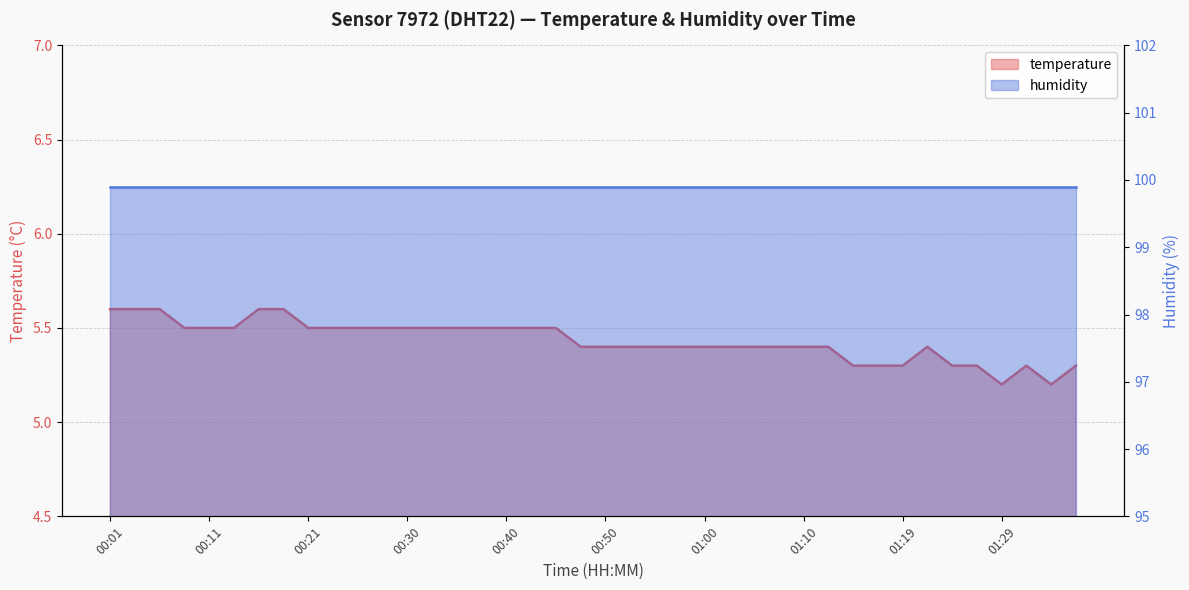

Reading right to left, list all the values displayed in this chart.

01:36=5.3	01:34=5.2	01:32=5.3	01:29=5.2	01:27=5.3	01:24=5.3	01:22=5.4	01:19=5.3	01:17=5.3	01:15=5.3	01:12=5.4	01:10=5.4	01:07=5.4	01:05=5.4	01:02=5.4	01:00=5.4	00:57=5.4	00:55=5.4	00:53=5.4	00:50=5.4	00:47=5.4	00:45=5.5	00:43=5.5	00:40=5.5	00:38=5.5	00:35=5.5	00:33=5.5	00:30=5.5	00:28=5.5	00:26=5.5	00:23=5.5	00:21=5.5	00:18=5.6	00:16=5.6	00:13=5.5	00:11=5.5	00:09=5.5	00:06=5.6	00:04=5.6	00:01=5.6